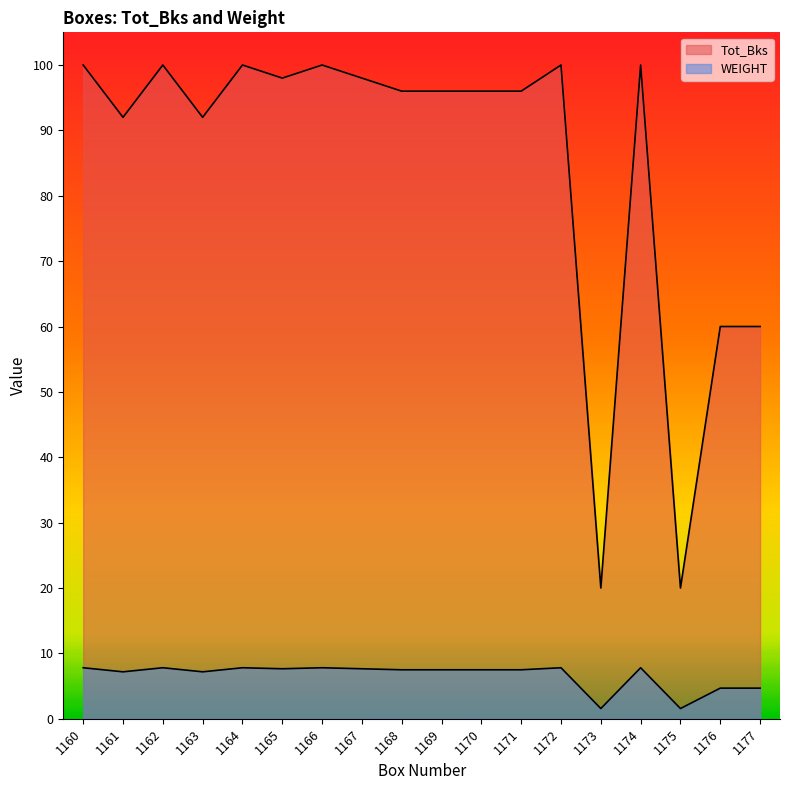

Rank the categories by Tot_Bks value from lowest to highest.

1173, 1175, 1176, 1177, 1161, 1163, 1168, 1169, 1170, 1171, 1165, 1167, 1160, 1162, 1164, 1166, 1172, 1174